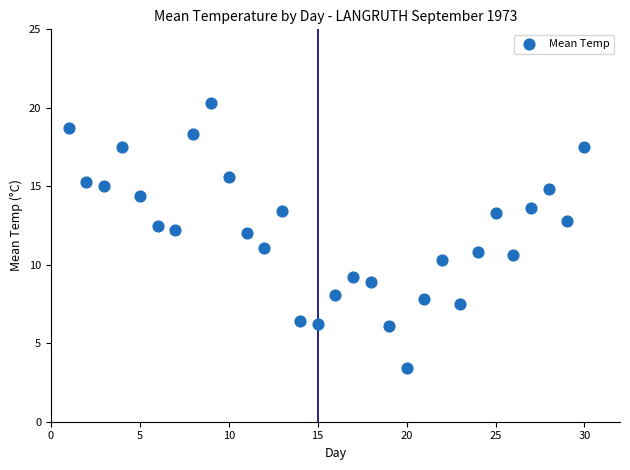

What is the range of Y values (max minus min)?

16.9